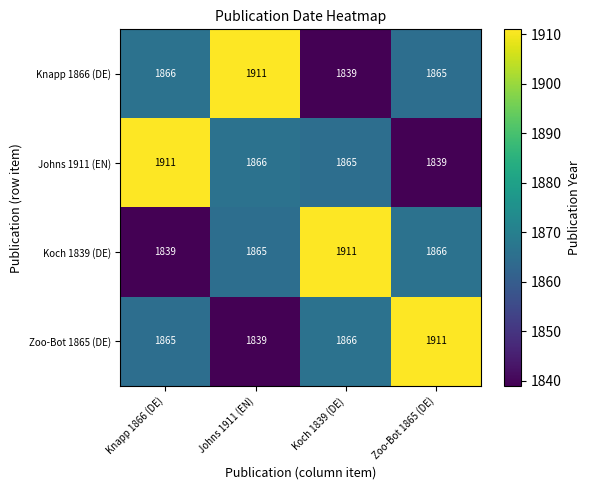

How many series are shown in this chart?

4